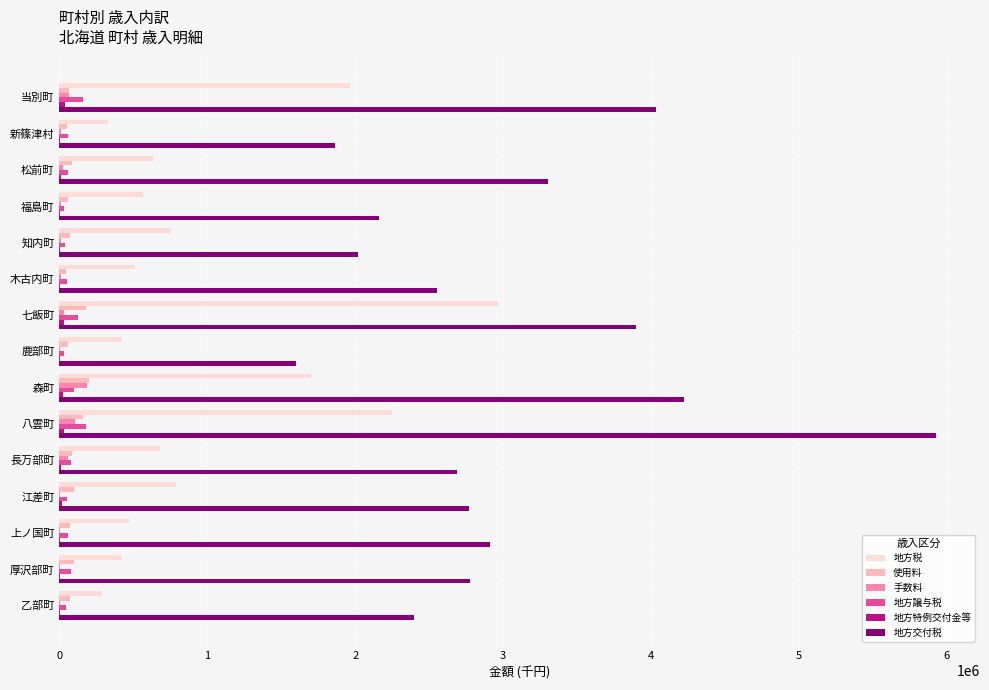

At which category is the sum across all series the highest?

八雲町